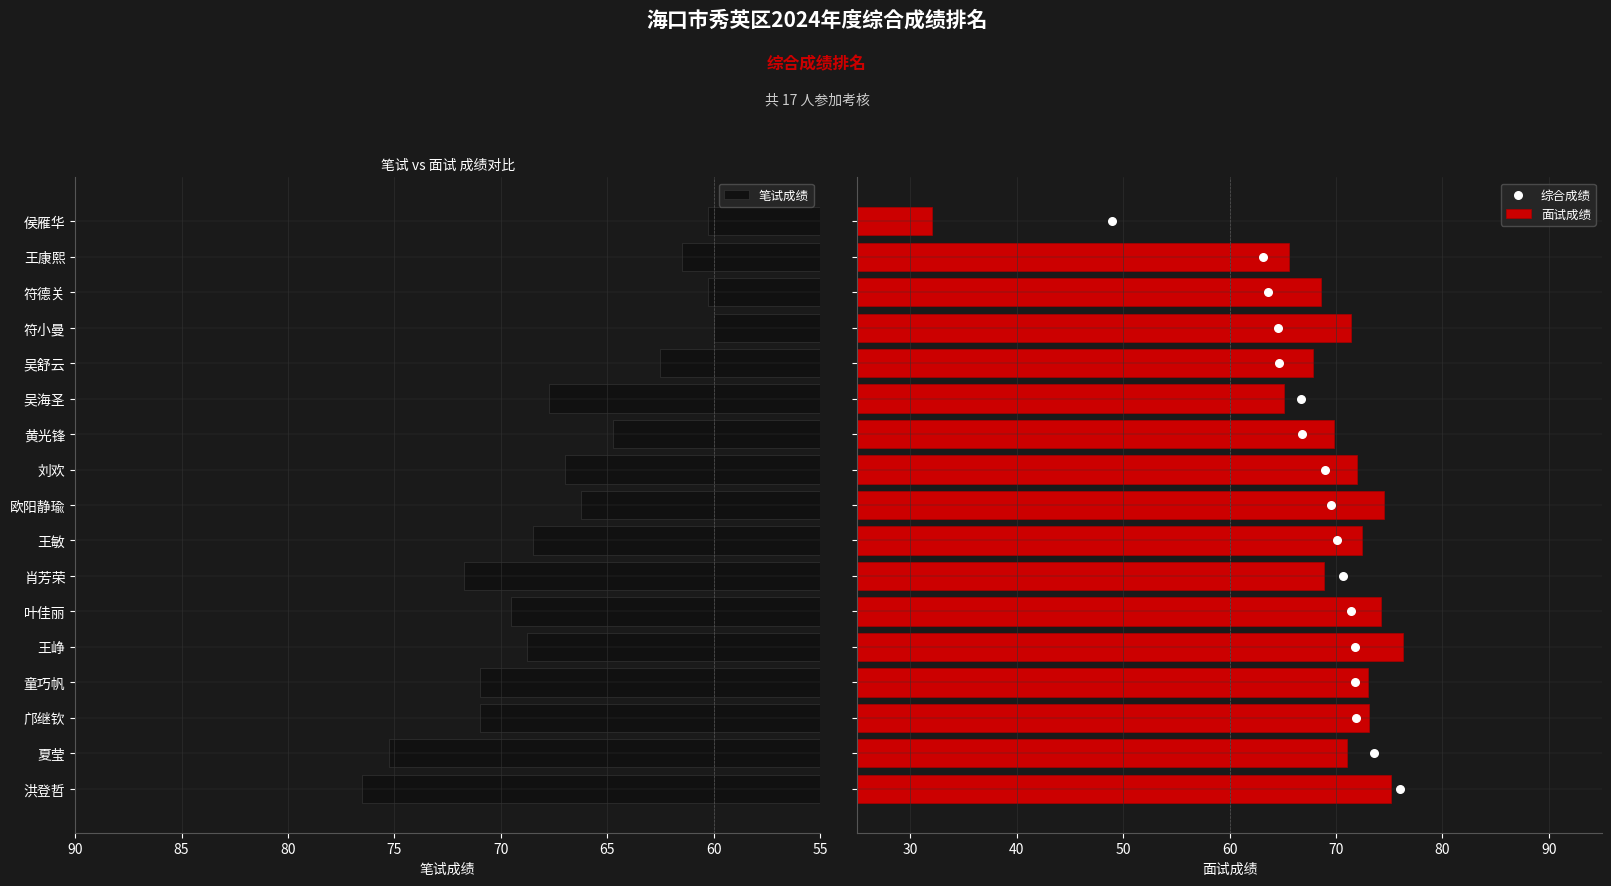

At how many categories does at least one series exceed 11?

17